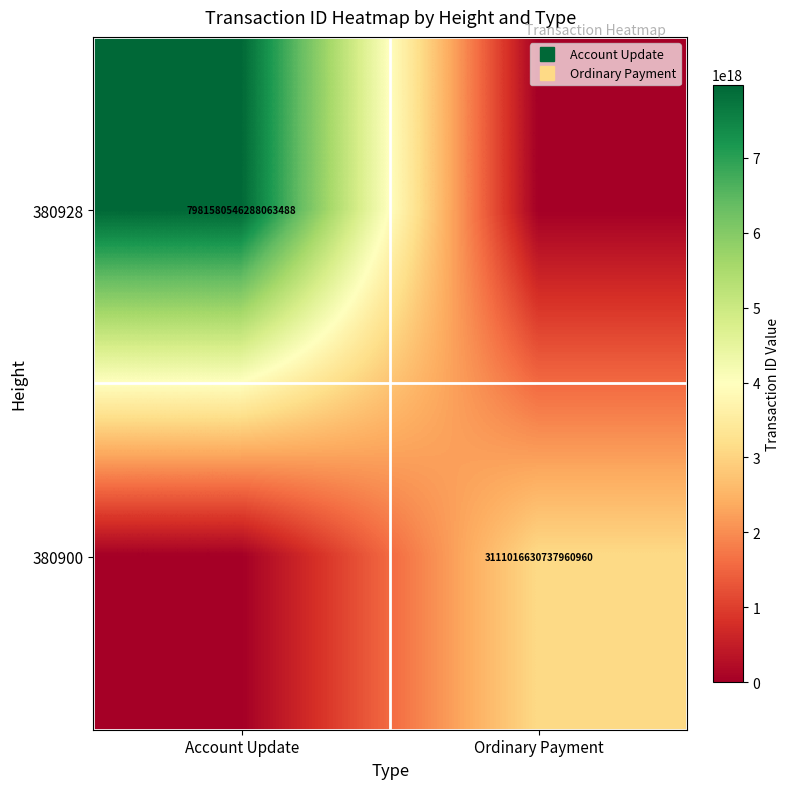

Count the 380900 values in the range 0 to 3111016630737960960.

2